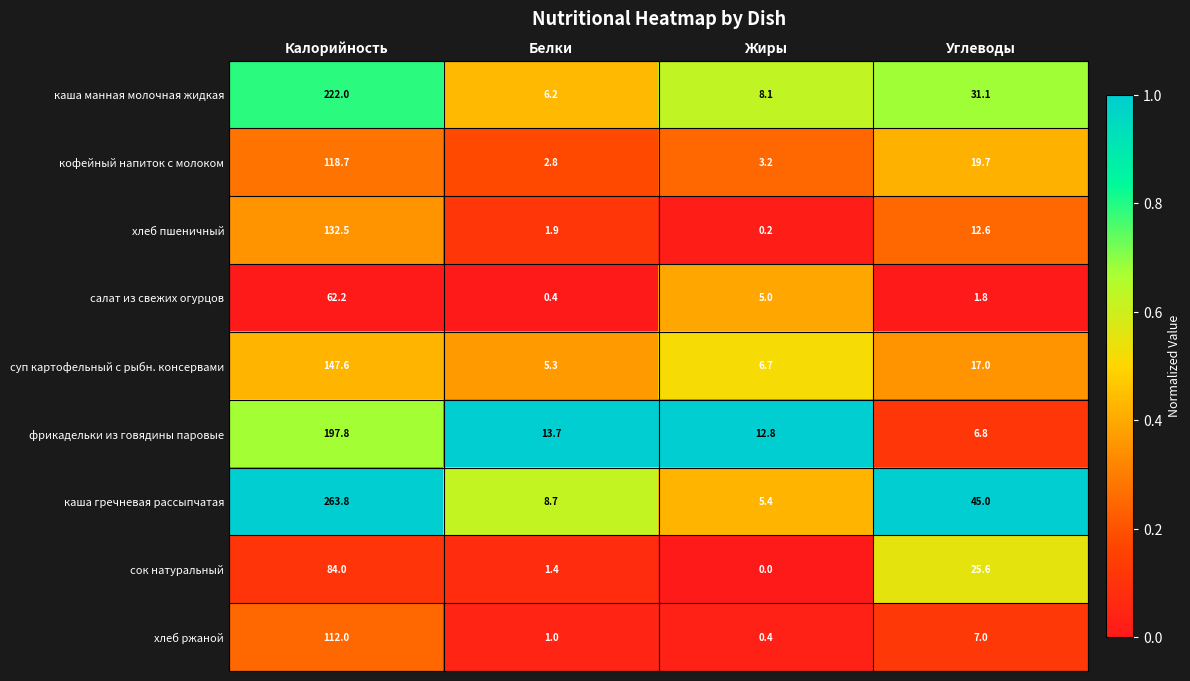

List the series in order of their peak value, highest first.

каша гречневая рассыпчатая, каша манная молочная жидкая, фрикадельки из говядины паровые, суп картофельный с рыбн. консервами, хлеб пшеничный, кофейный напиток с молоком, хлеб ржаной, сок натуральный, салат из свежих огурцов